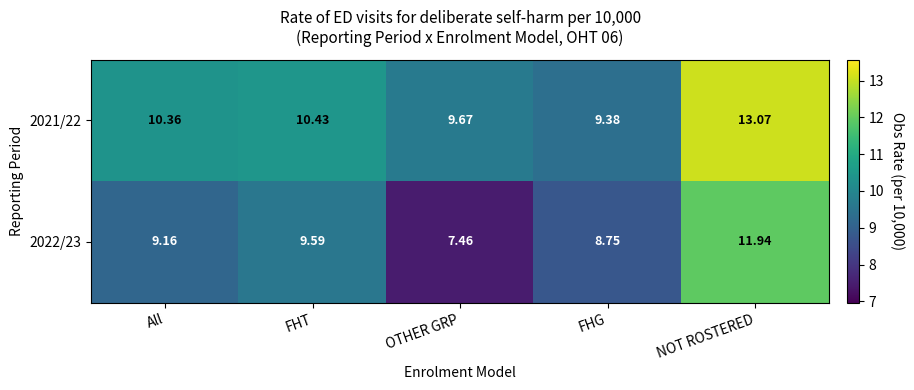

Where is 2022/23 nearest to the value 9?

All